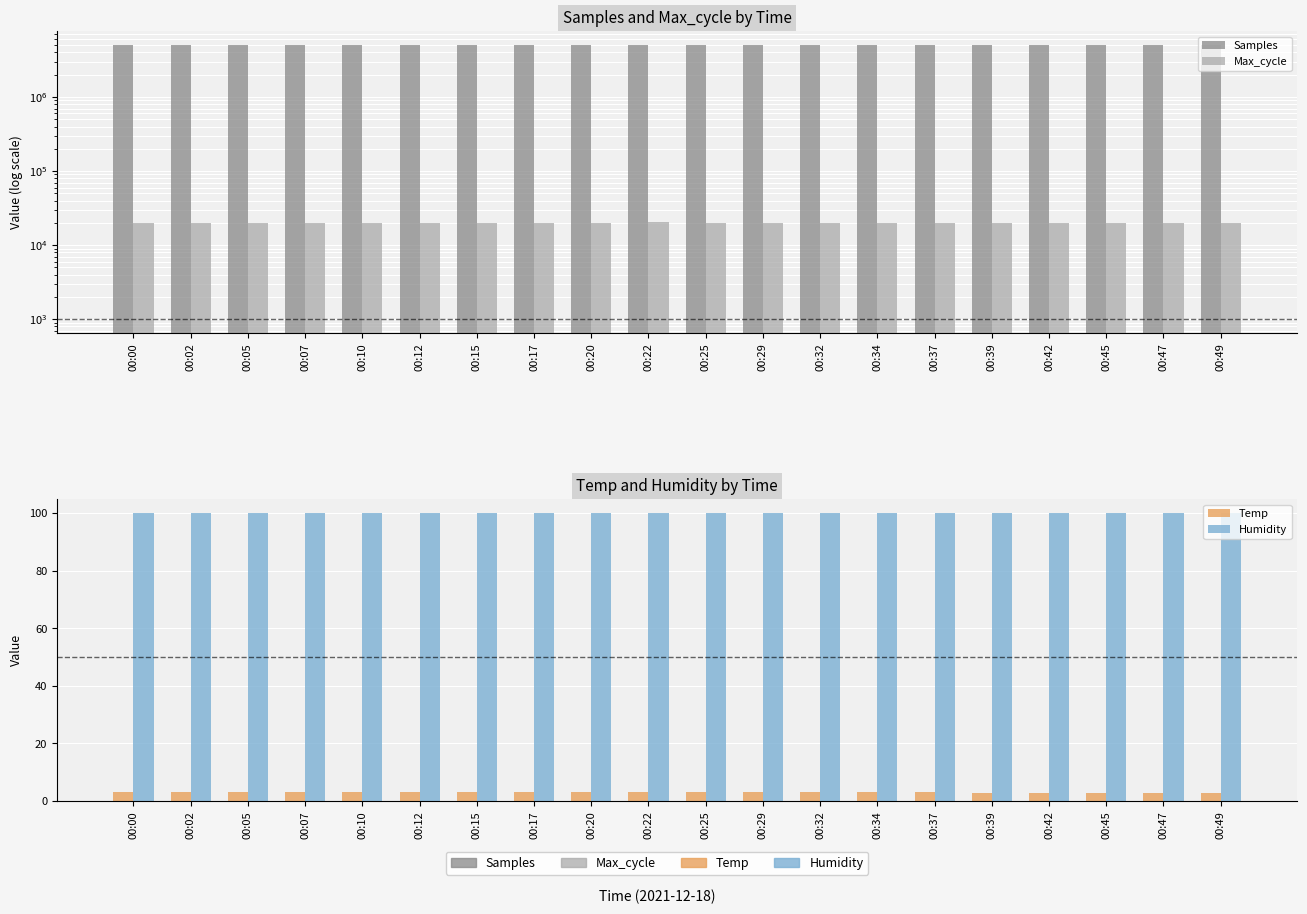

Which series has the largest total across all categories?

Samples